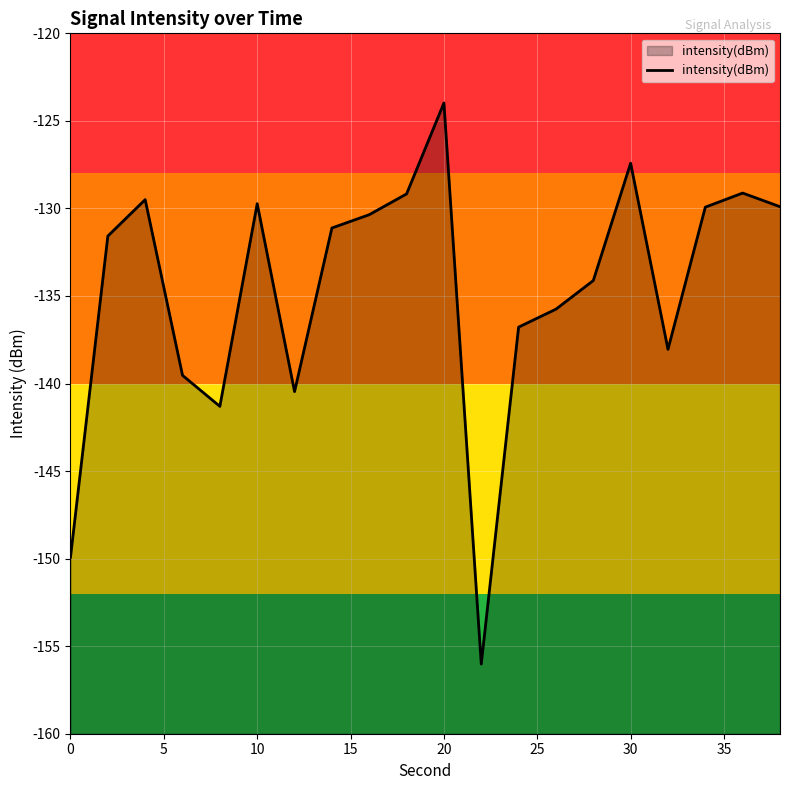

What is the difference between the maximum and minimum values?

32.0